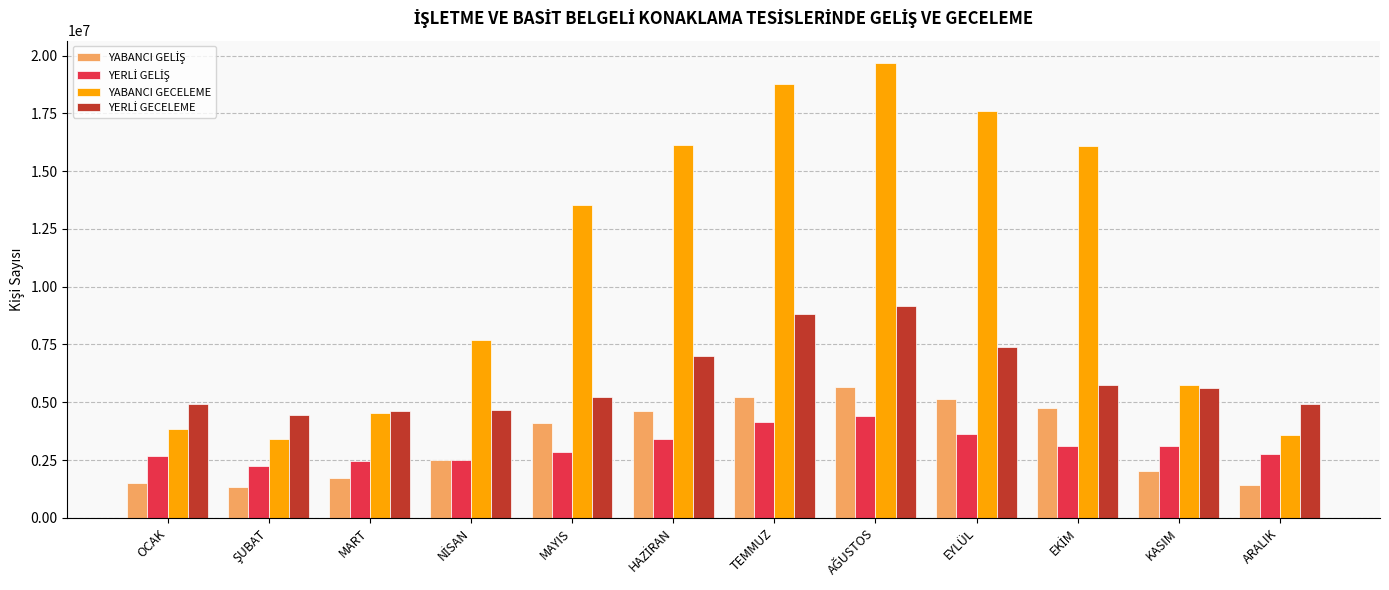

Which series has the largest total across all categories?

YABANCI GECELEME